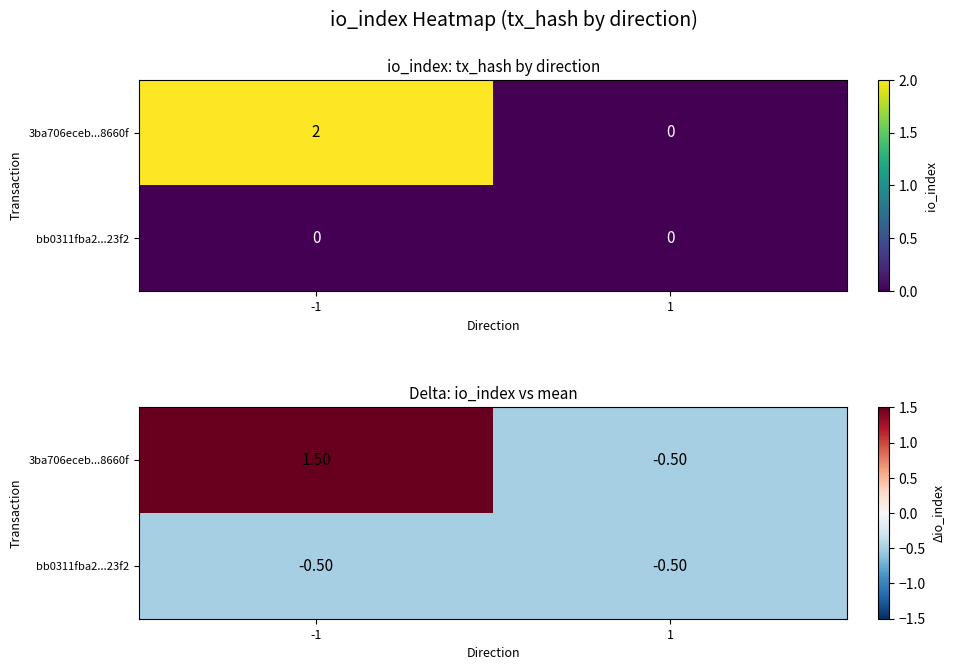

The bb0311fba2...23f2 series shows -0.7 at 1. True or false?

False